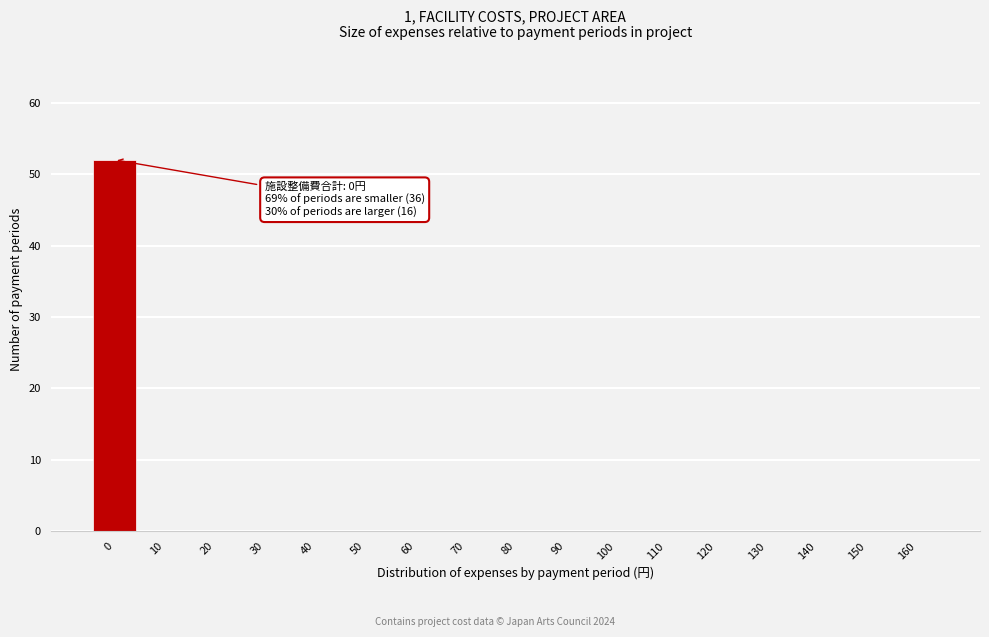

Reading right to left, list all the values displayed in this chart.

160=0	150=0	140=0	130=0	120=0	110=0	100=0	90=0	80=0	70=0	60=0	50=0	40=0	30=0	20=0	10=0	0=52